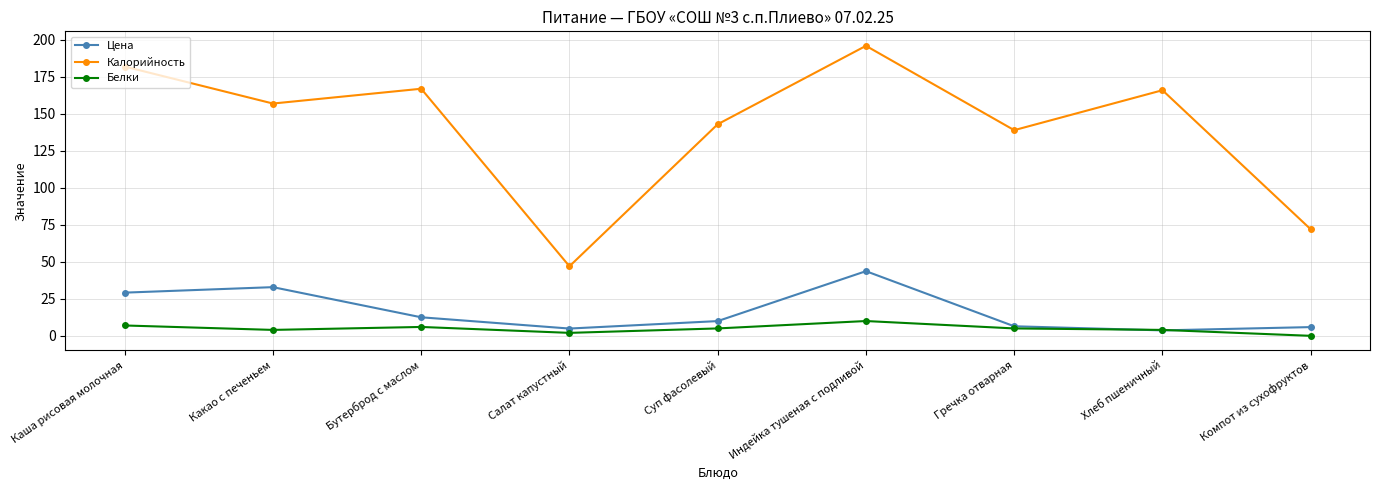

Which series has the widest spread of values?

Калорийность